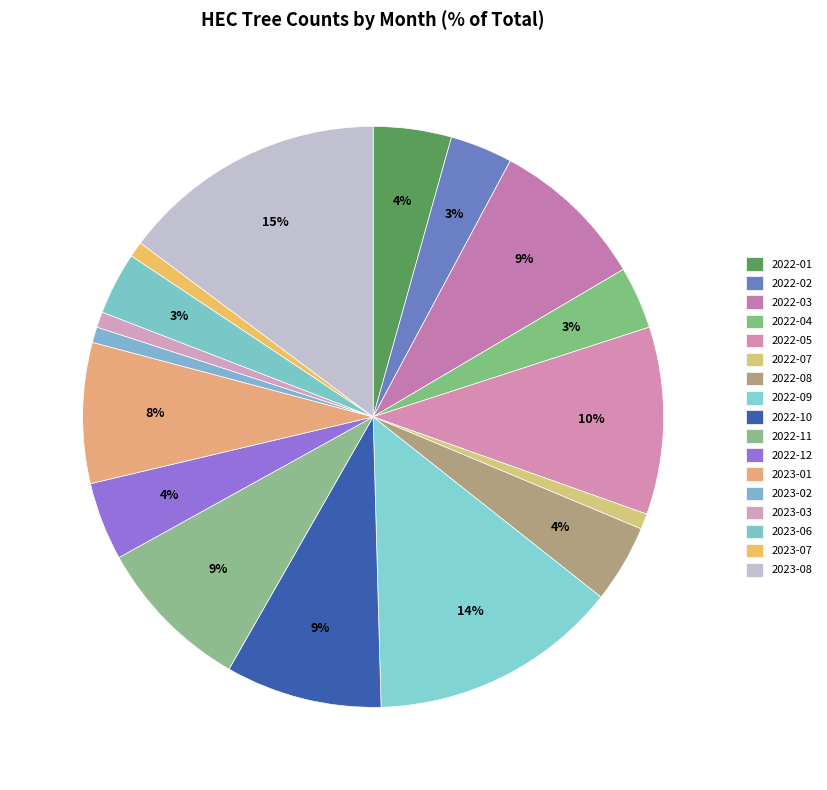

How many slices are in this pie chart?

17